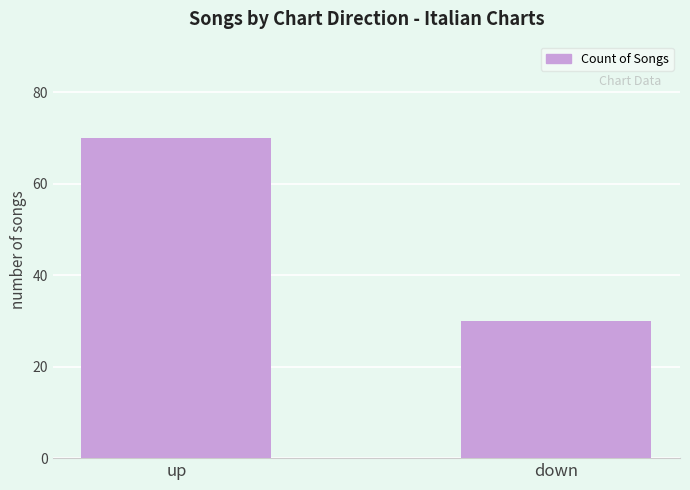

Rank the categories by value from highest to lowest.

up, down